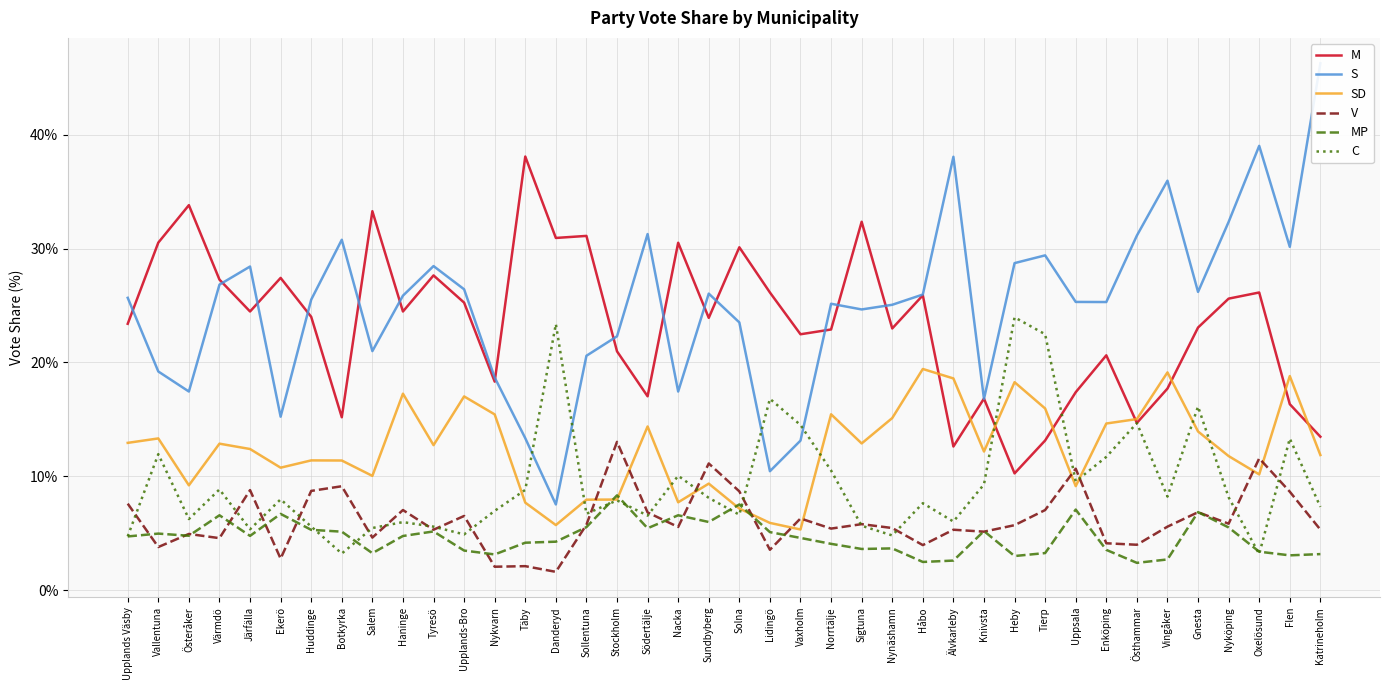

Between Österåker and Flen, which series saw the biggest shift?

M